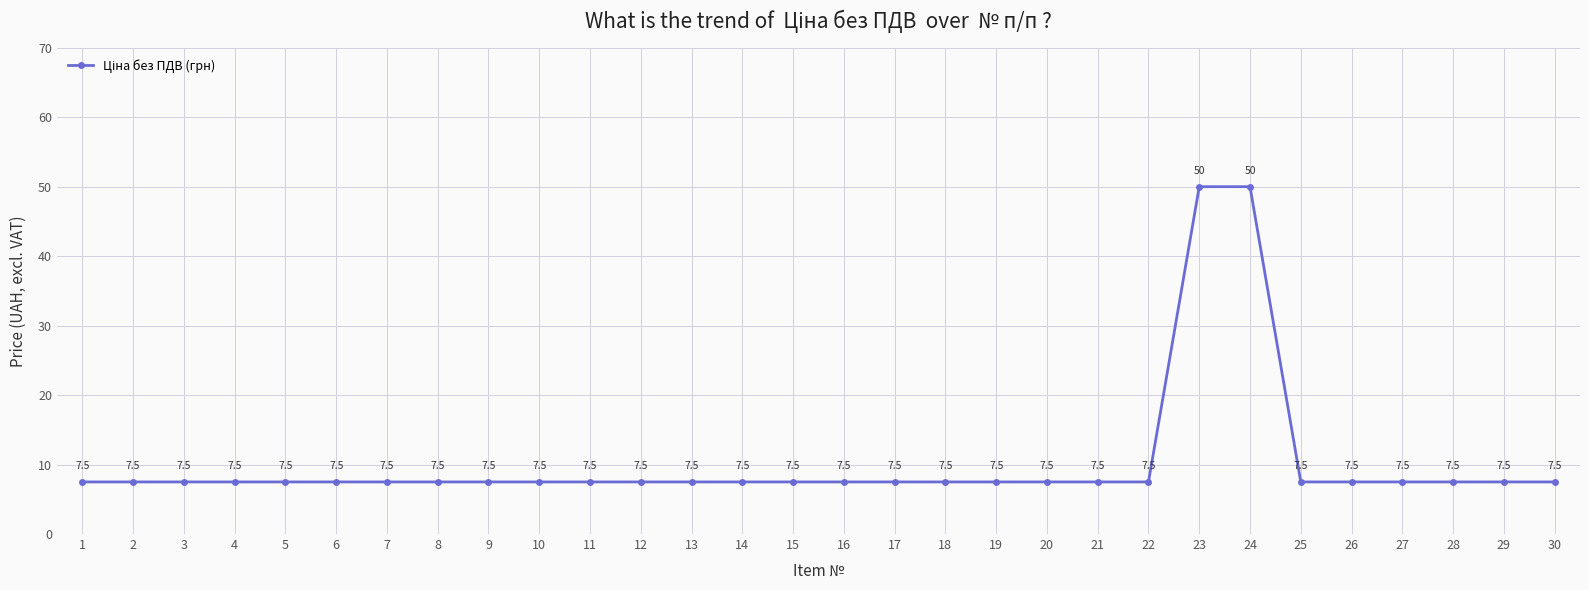

What is the minimum value shown in the chart?

7.5